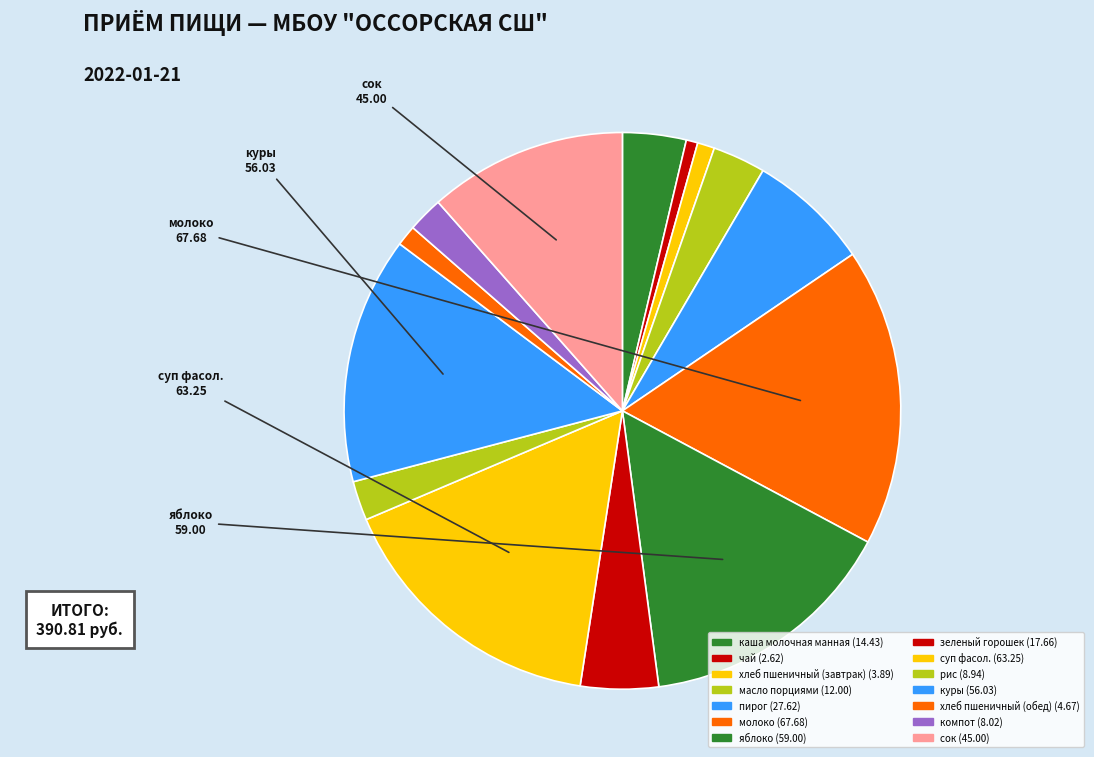

Between яблоко and хлеб пшеничный (завтрак), which is larger?

яблоко